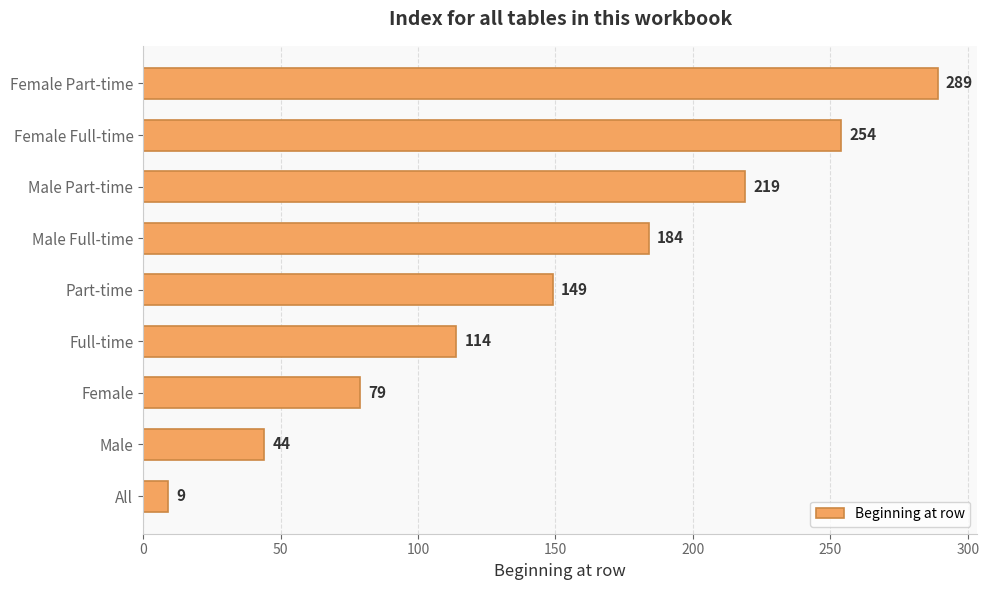

What is the difference between the maximum and minimum values?

280